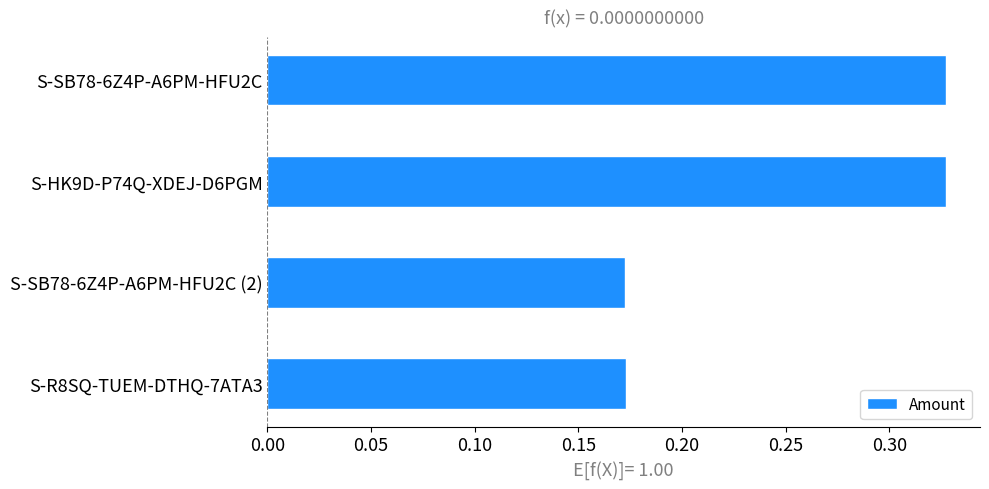

How many values are between 0 and 1?

4